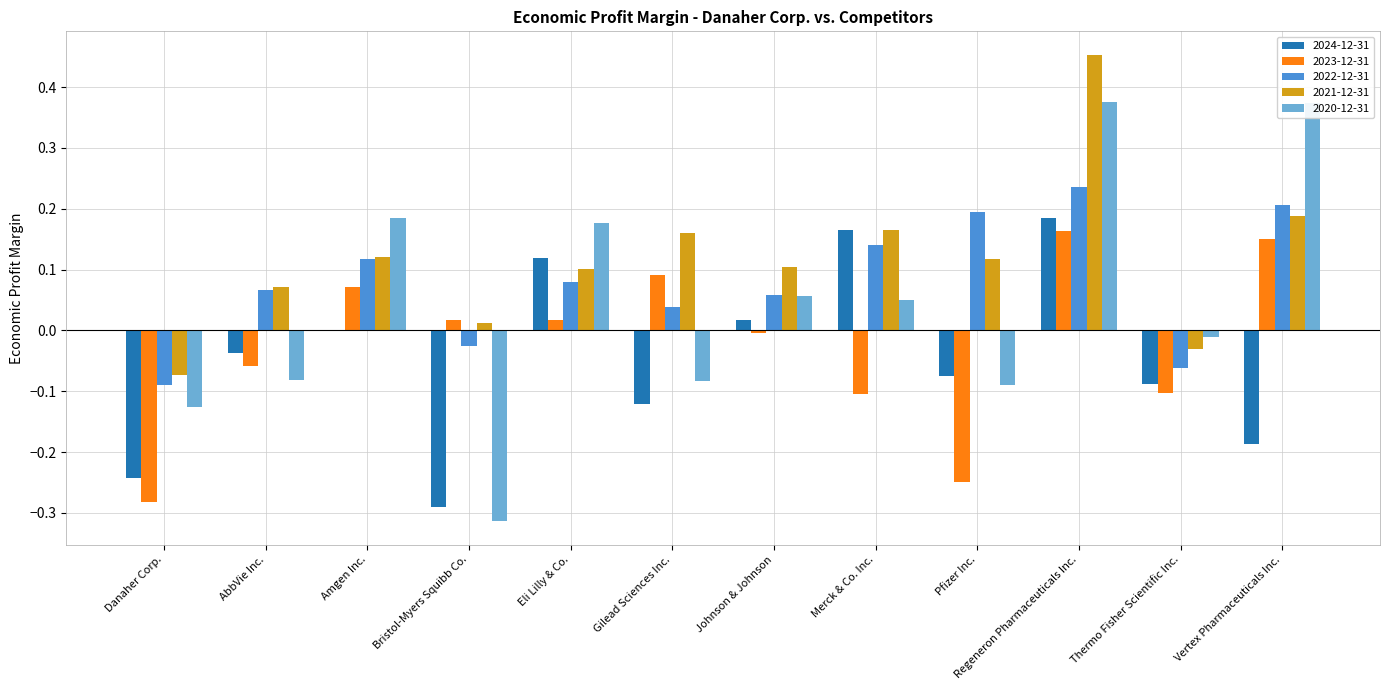

Which label corresponds to the largest value in the chart?

Regeneron Pharmaceuticals Inc.